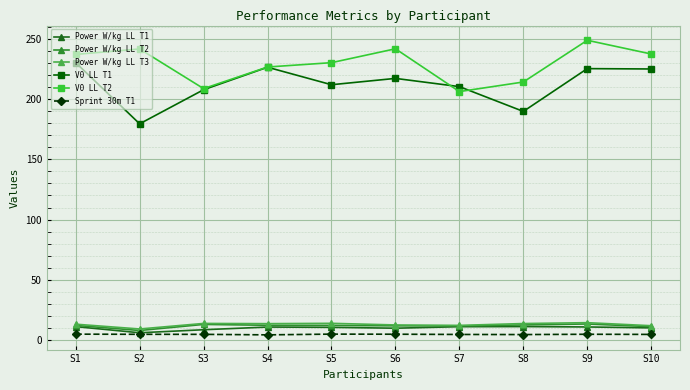

True or false: Sprint 30m T1 and V0 LL T1 cross at least once.

False